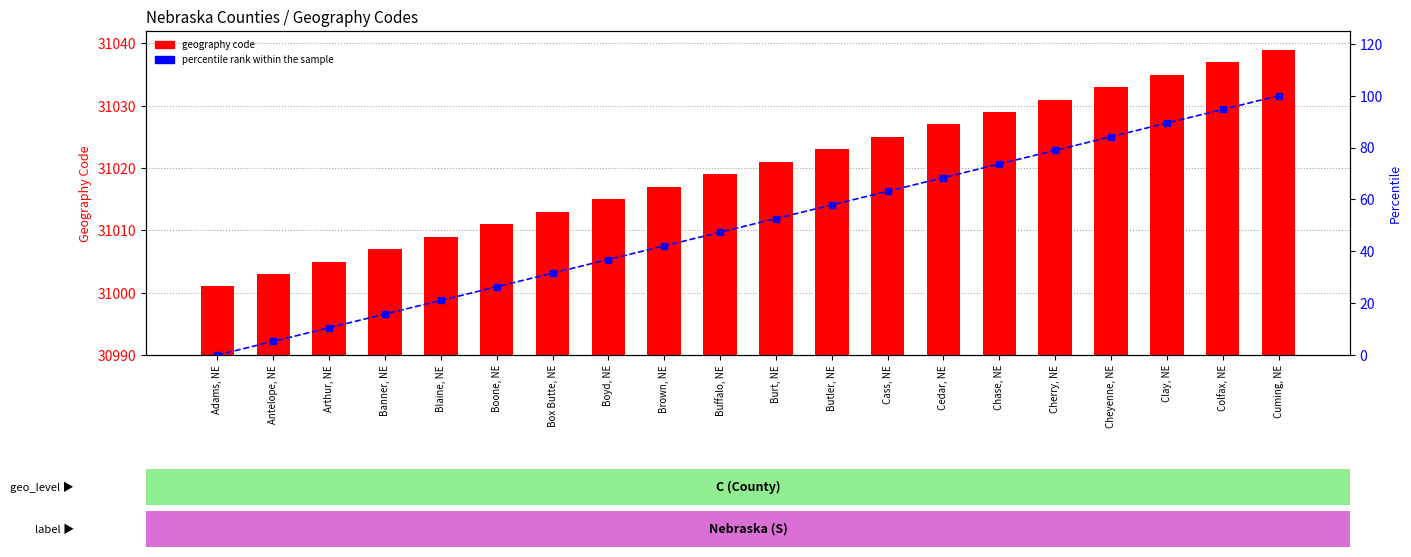

At Boone, NE, list the series in order from largest to smallest.

geography code, percentile rank within the sample